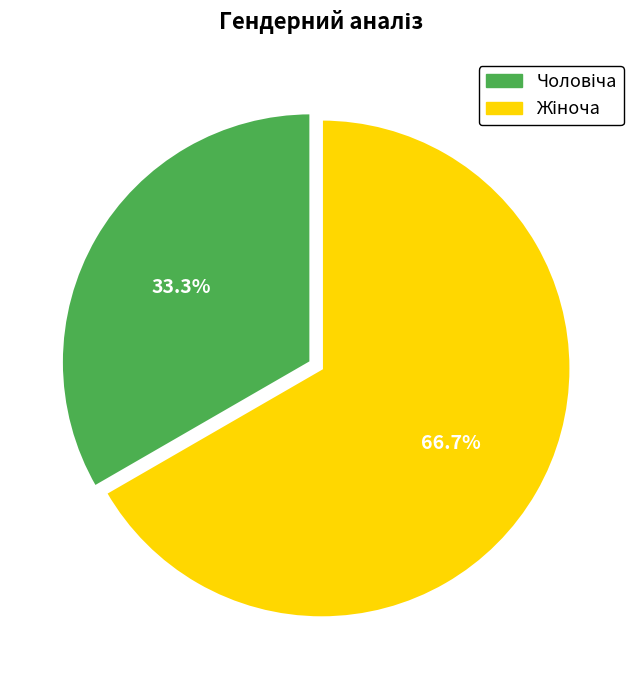

Is there any slice that represents more than half of the pie?

Yes